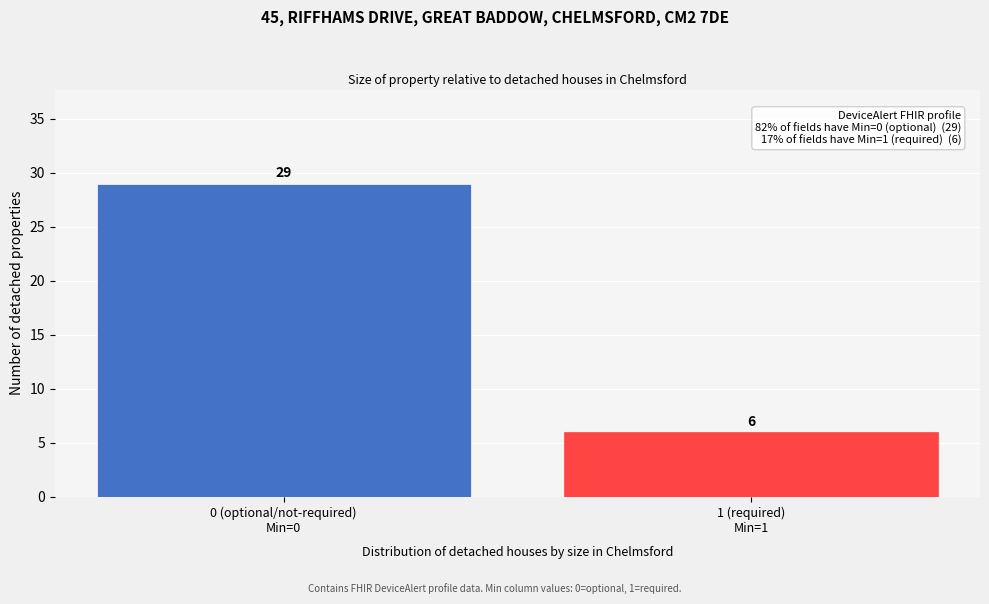

Reading right to left, extract all data points from this chart.

6	29